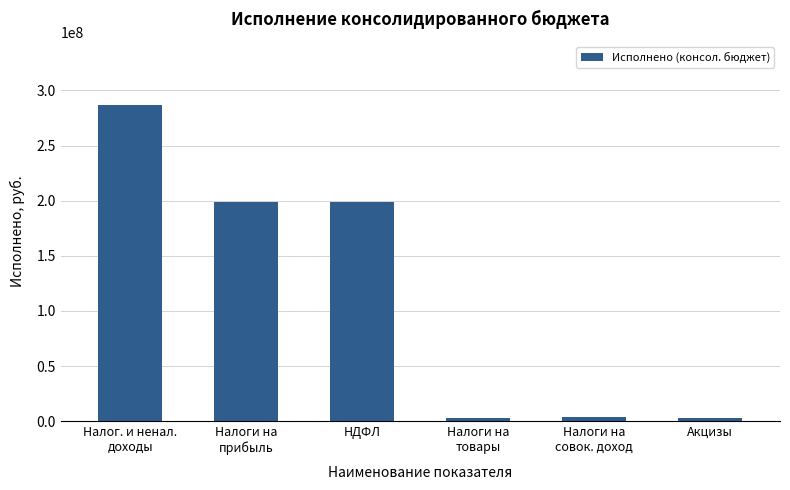

What is the sum of all values?

693798602.3